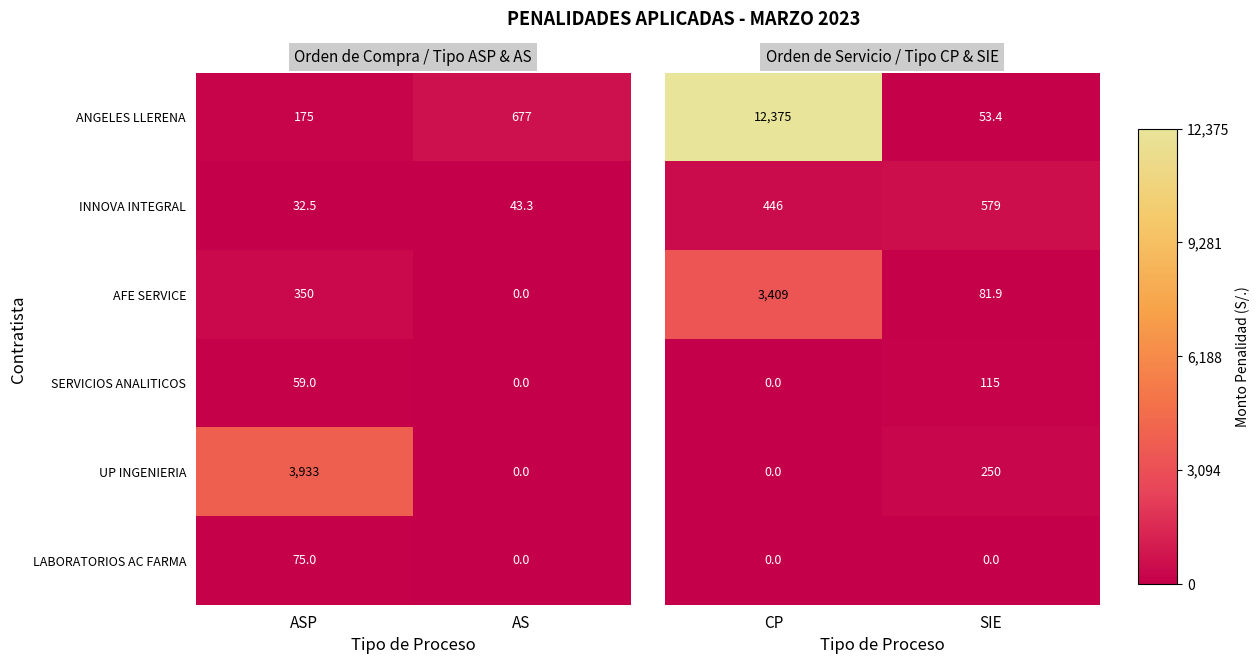

Is the value of ANGELES LLERENA at ASP greater than the value of LABORATORIOS AC FARMA at ASP?

Yes